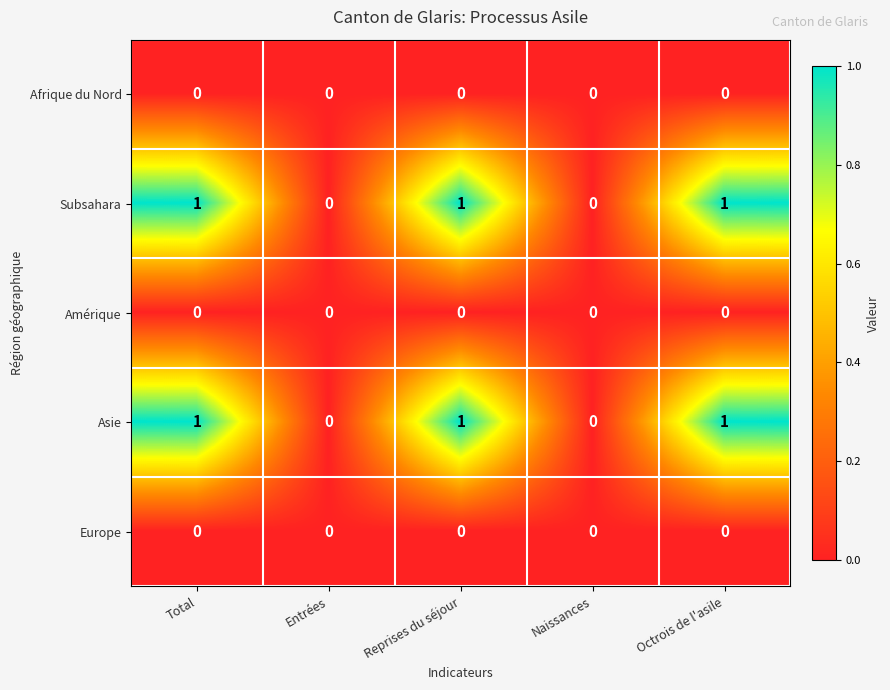

Is it true that Subsahara equals 1 at Reprises du séjour?

True